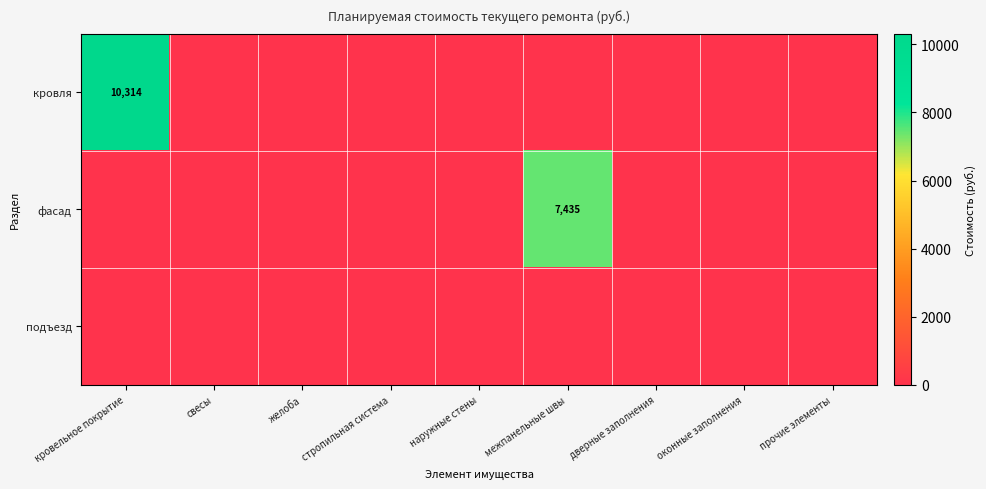

What is the sum of all кровля values?

10314.2